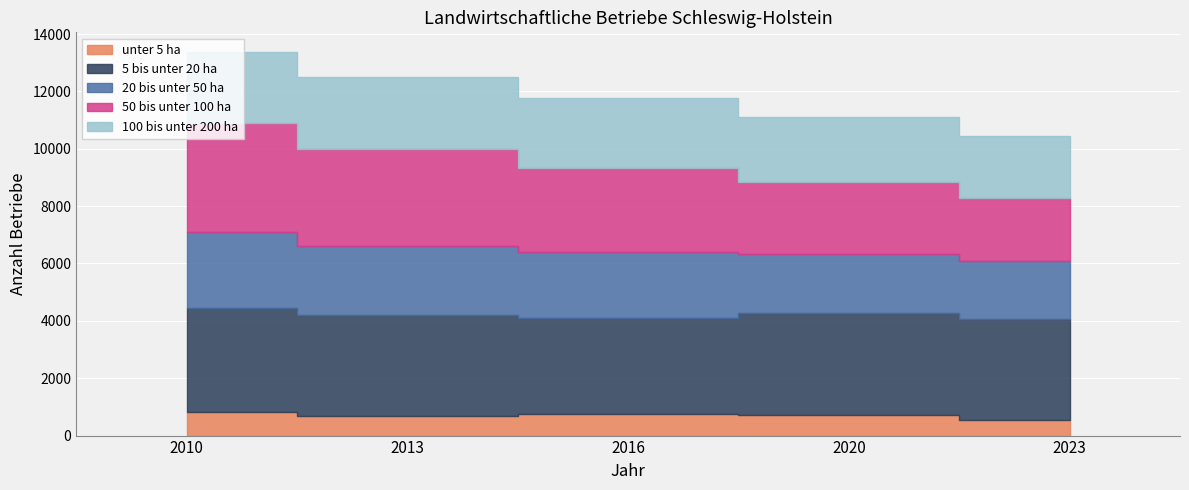

What is the approximate value of unter 5 ha at 2013, to the nearest 50?

700